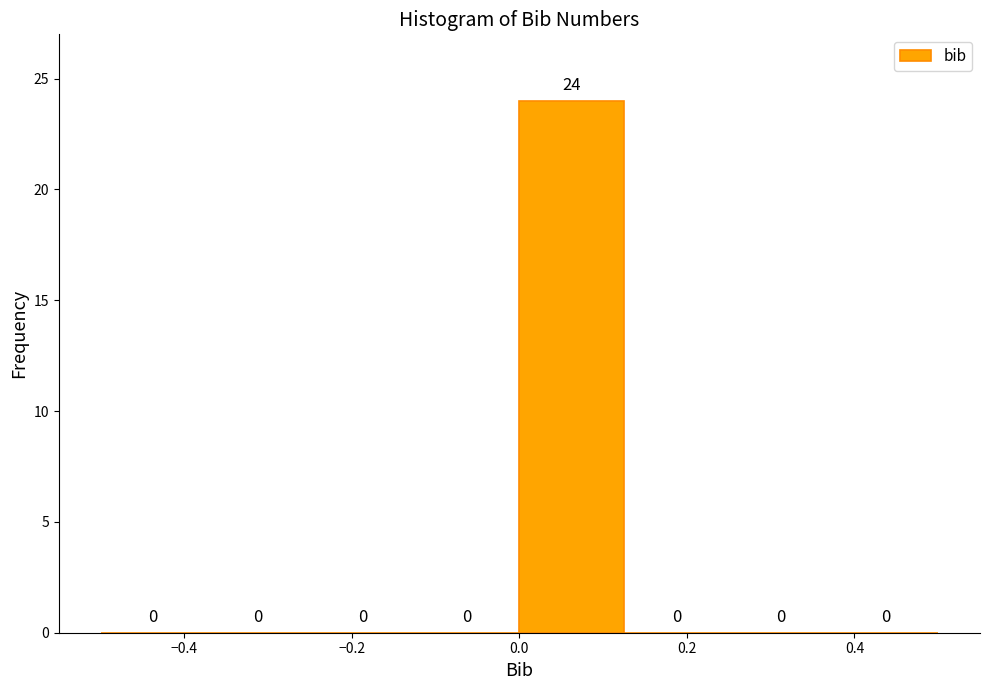

Reading left to right, transcribe this chart: for each bar, give the range it covers on the x-axis and its height. The bar edges are not printed on the chart, so give them approximately, as read against the axis.

-0.500 to -0.375: 0
-0.375 to -0.250: 0
-0.250 to -0.125: 0
-0.125 to 0.000: 0
0.000 to 0.125: 24
0.125 to 0.250: 0
0.250 to 0.375: 0
0.375 to 0.500: 0